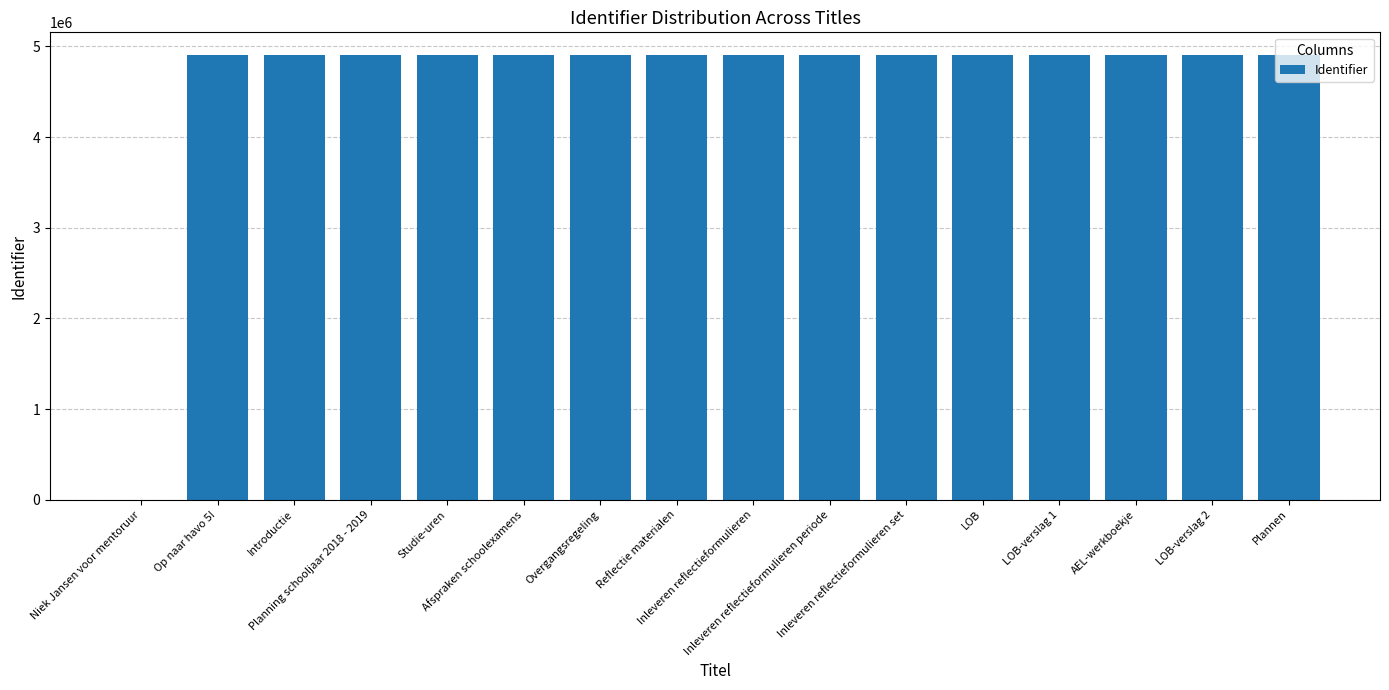

What is the greatest value displayed?

4910701